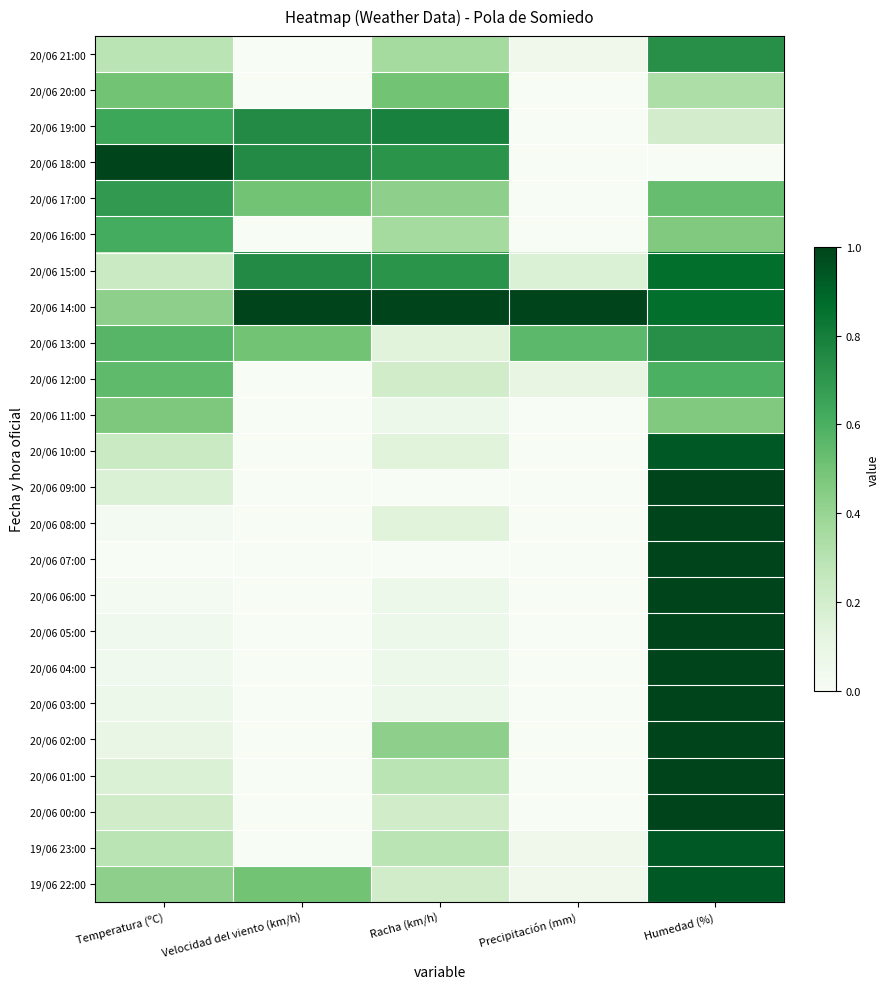

At which category is the sum across all series the highest?

Humedad (%)